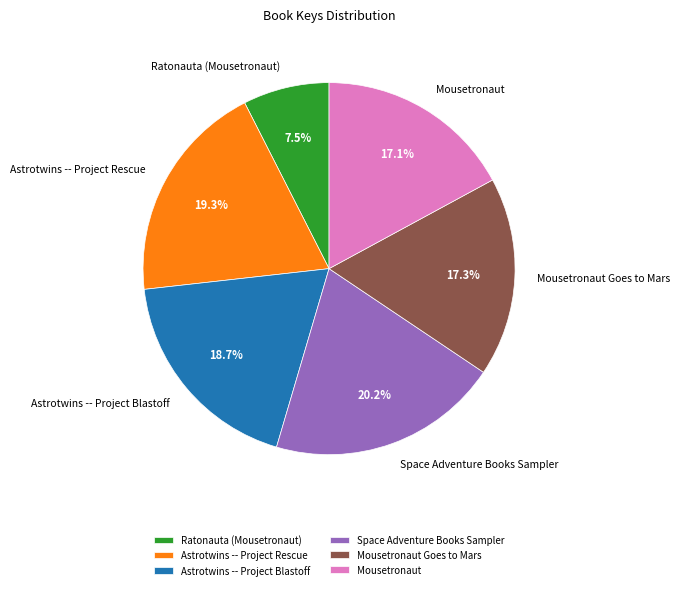

Is there any slice that represents more than half of the pie?

No